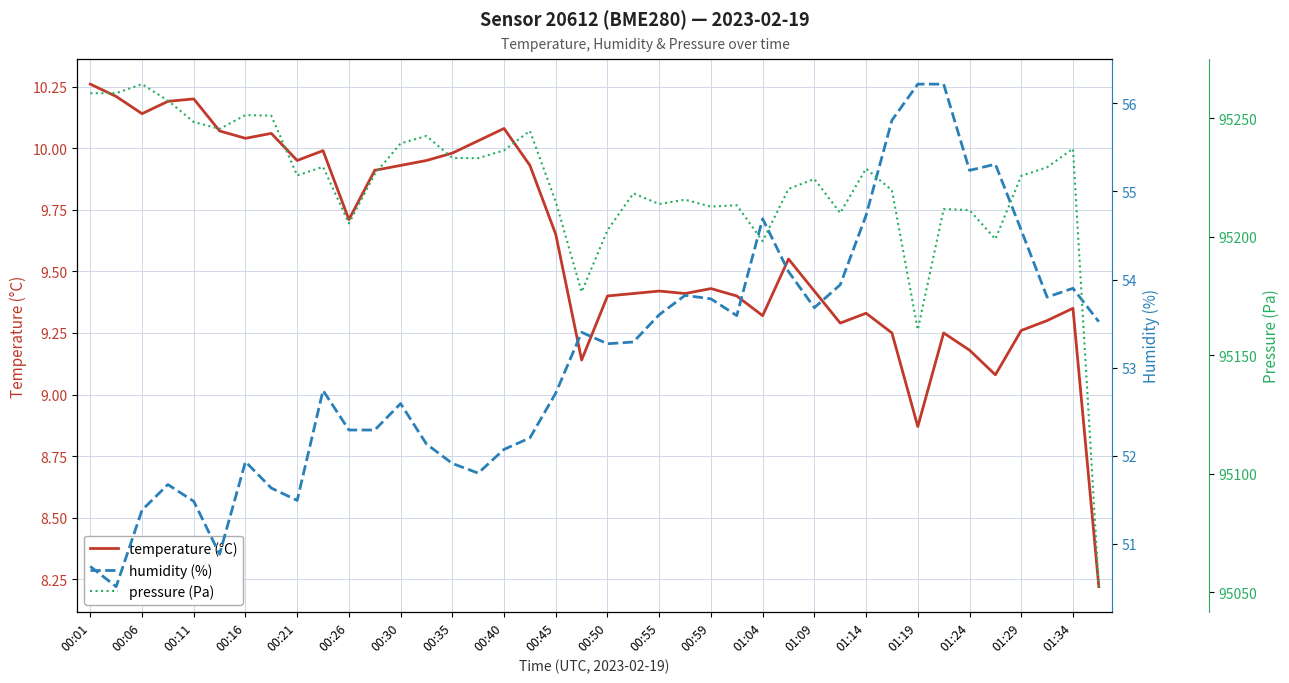

List the series in order of their peak value, lowest first.

temperature (°C), humidity (%), pressure (Pa)